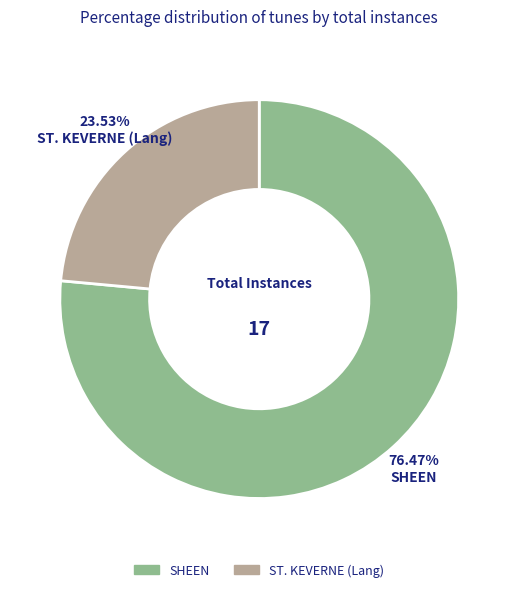

How much of the chart is everything except SHEEN?

23.5%